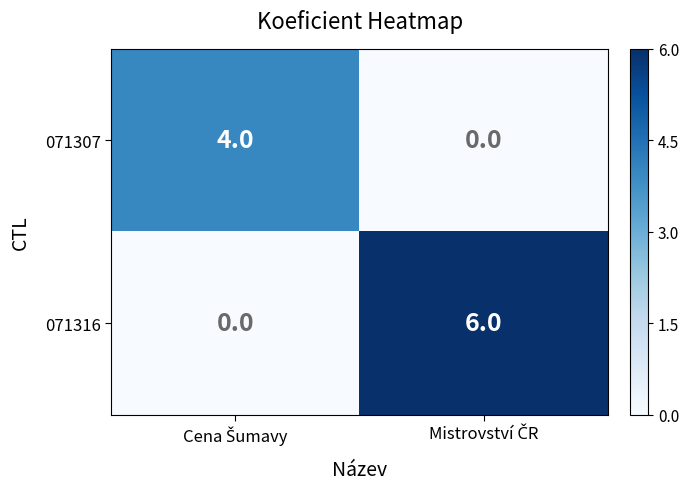

What is the sum of all 071316 values?

6